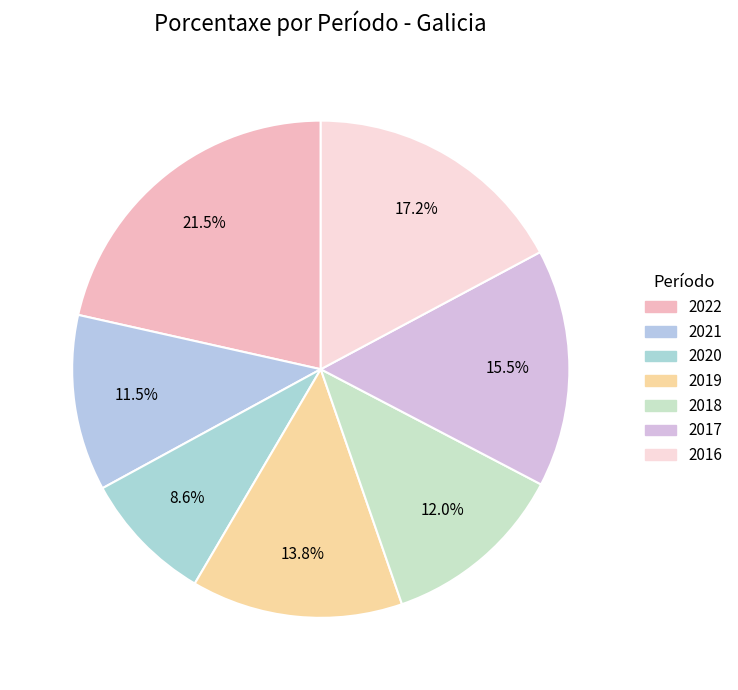

What is the largest slice in the pie chart?

2022